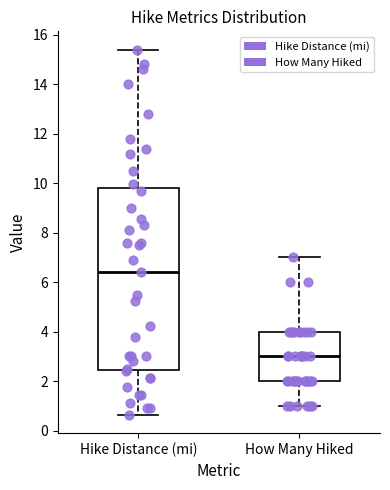

Where does the median line of the box for How Many Hiked sit on the y-axis? The values are not printed on the chart, so give them approximately, as read against the axis.

3.0